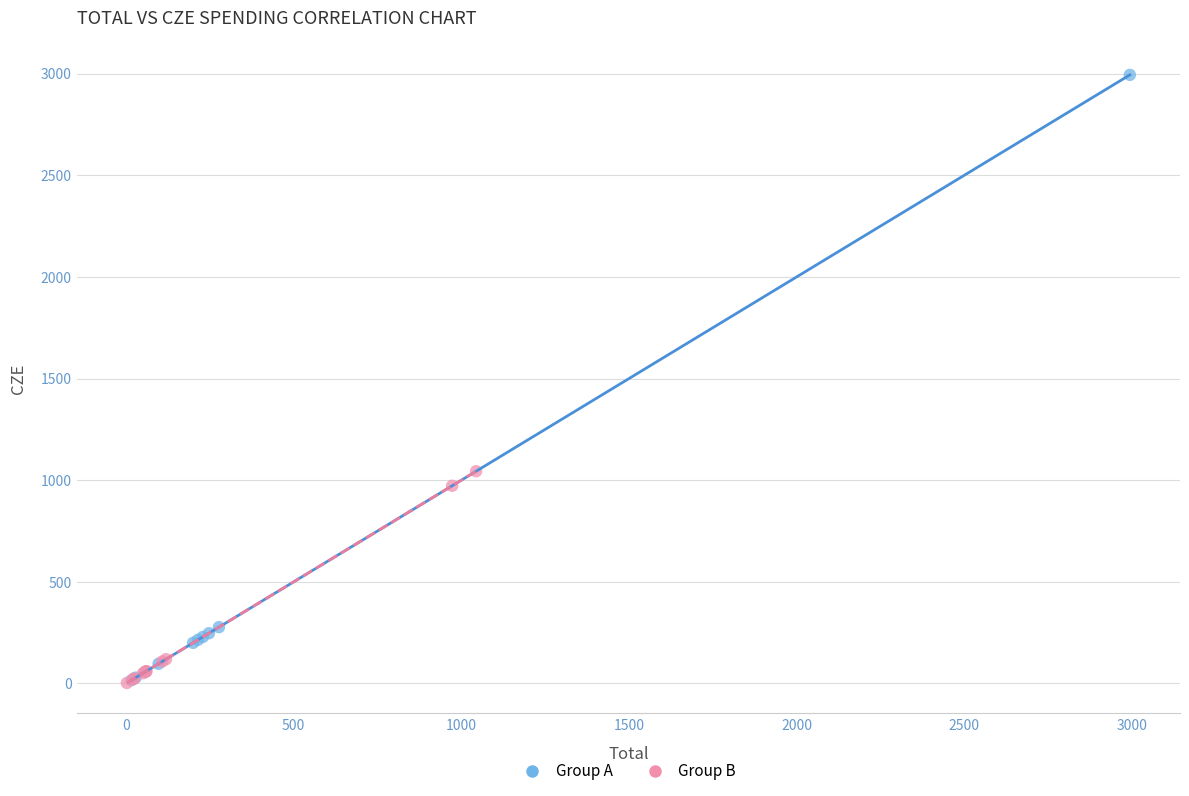

Which series reaches the maximum Y coordinate?

Group A